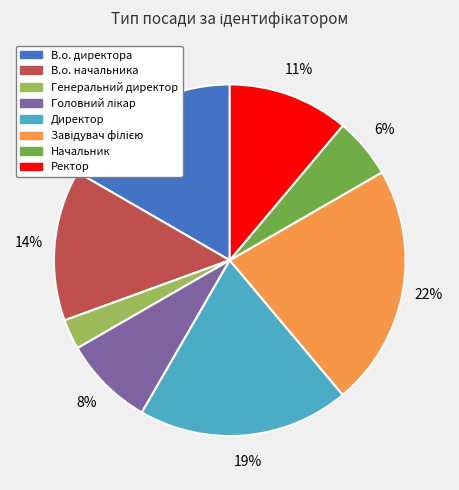

To the nearest percent, what is the average slice percentage?

12%